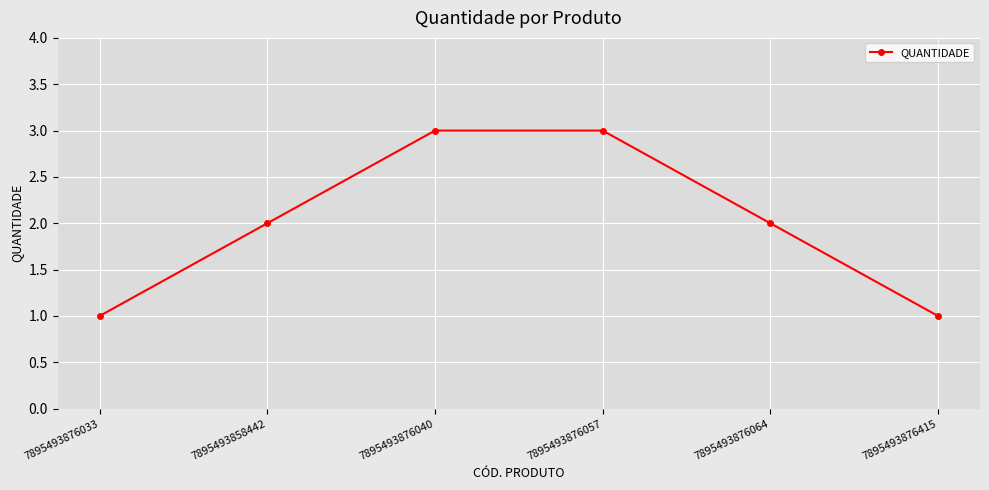

What is the change in value from 7895493858442 to 7895493876040?

+1